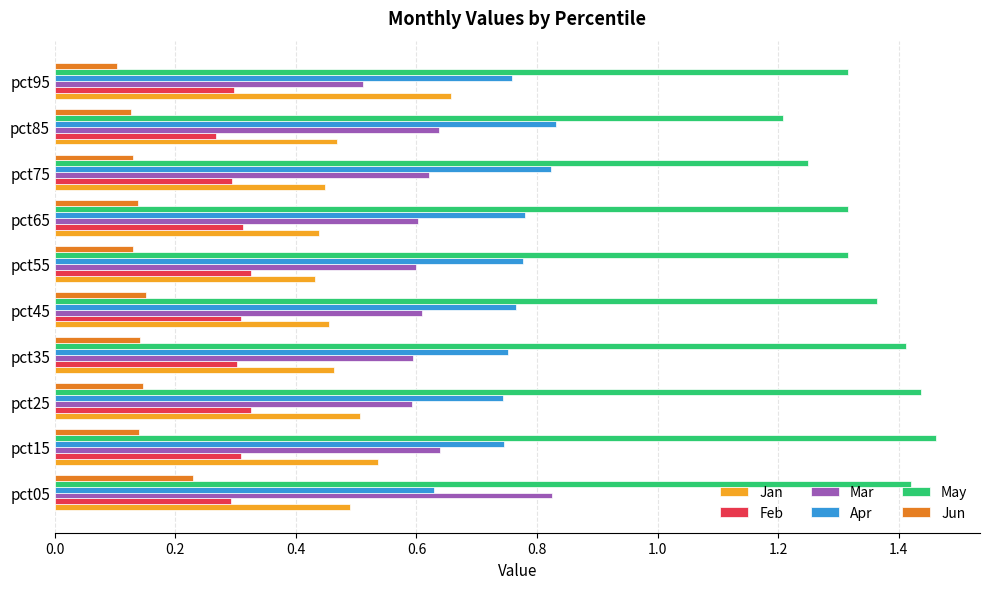

Which series has the largest total across all categories?

May